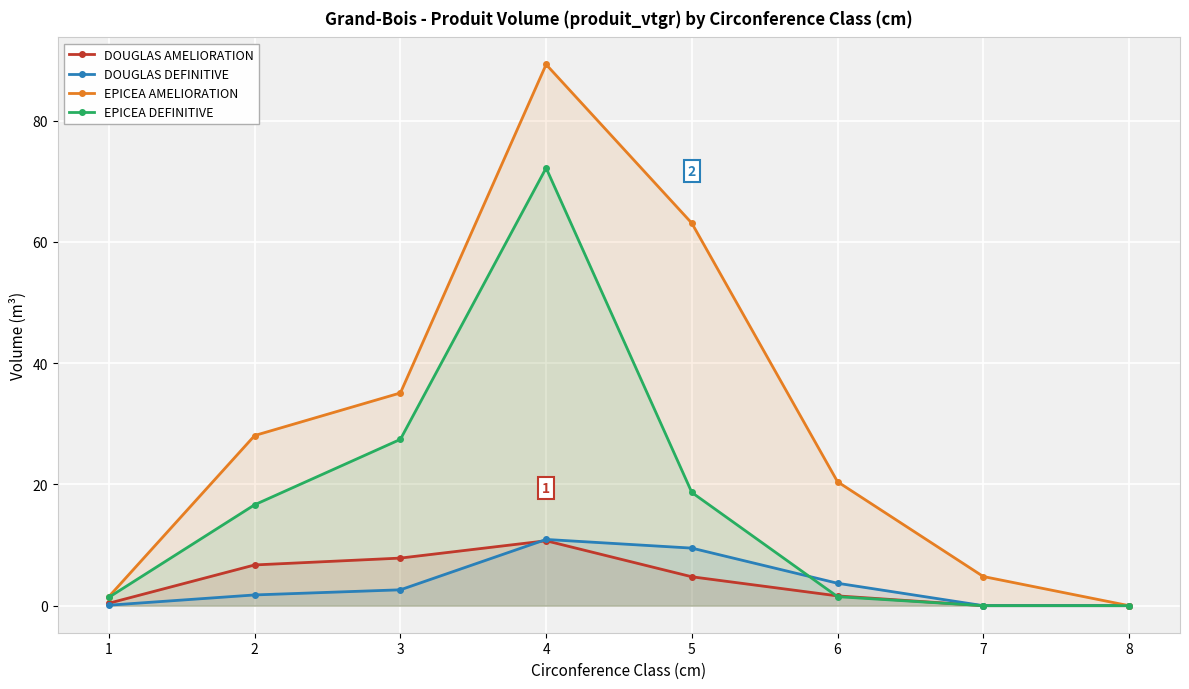

At which category is the sum across all series the highest?

4